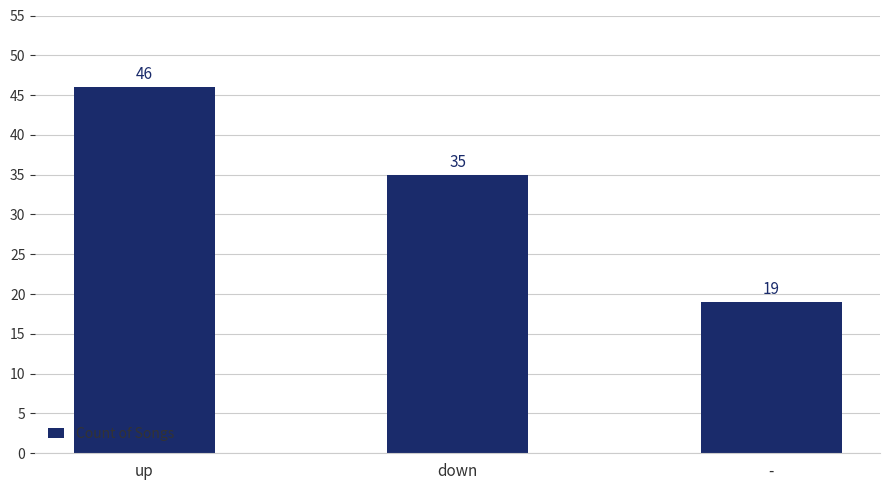

What is the value of the 2nd bar from the left?

35